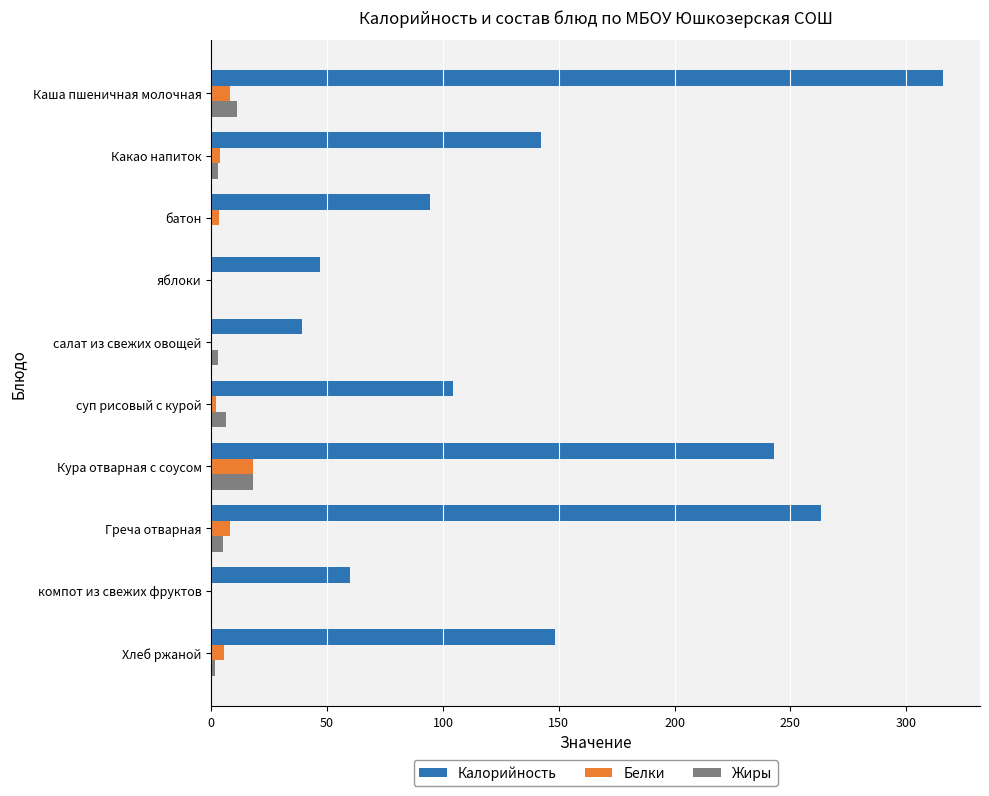

True or false: Жиры has a value of 18.2 at Кура отварная с соусом.

True